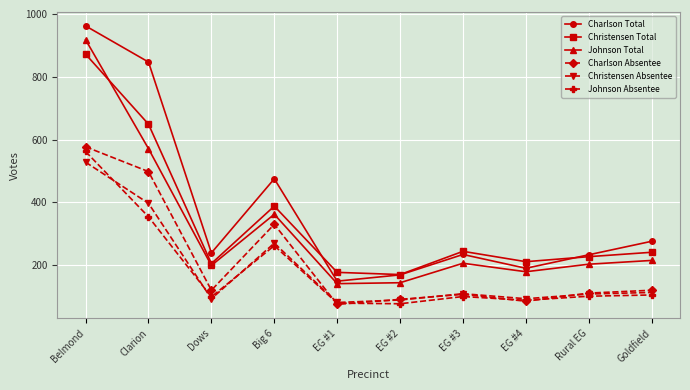

True or false: Christensen Absentee and Charlson Total cross at least once.

False